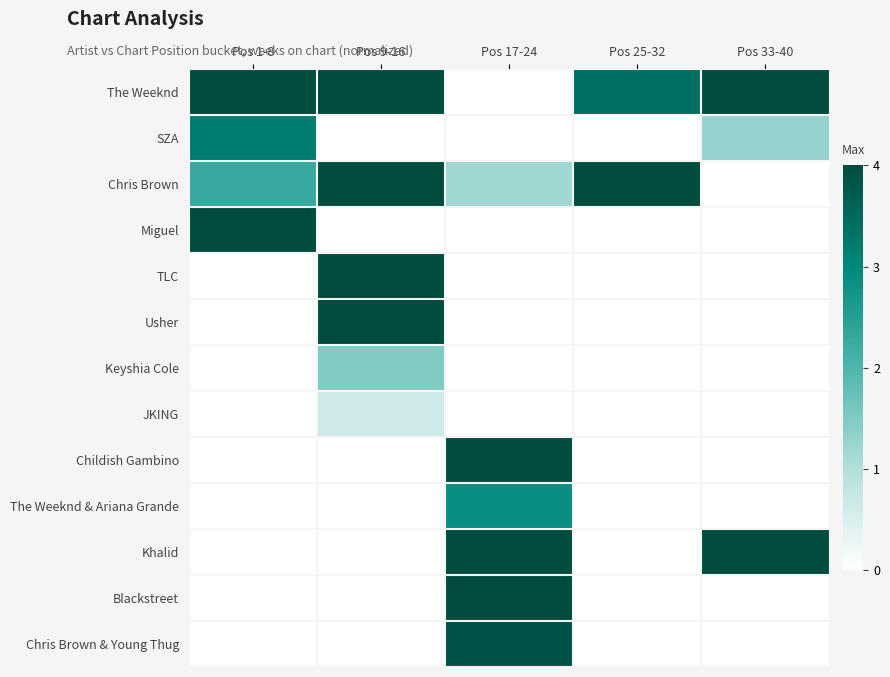

Which series has the largest total across all categories?

The Weeknd